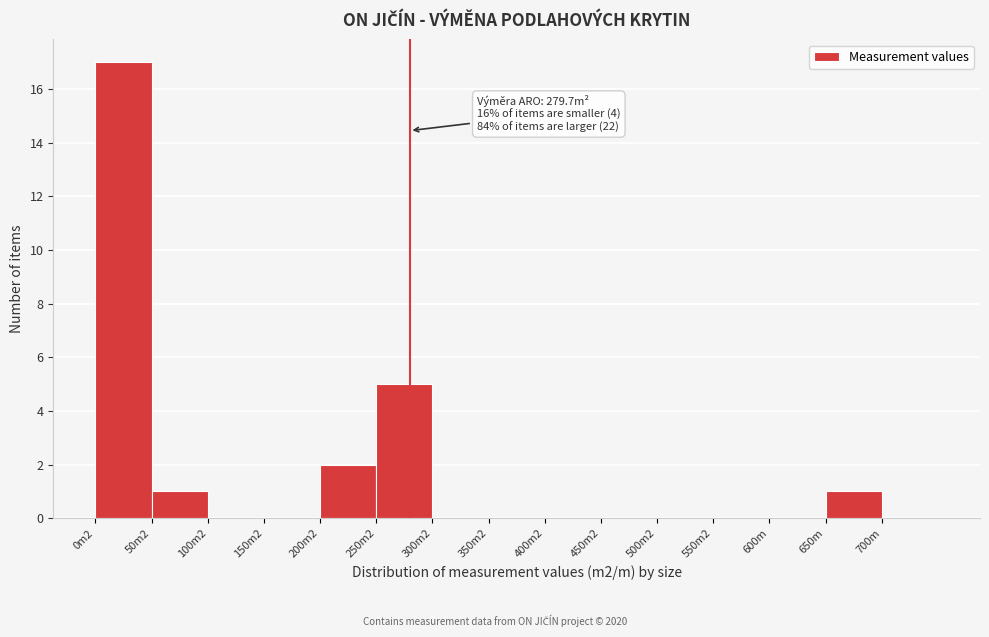

Reading left to right, list all the values displayed in this chart.

0m2=17	50m2=1	100m2=0	150m2=0	200m2=2	250m2=5	300m2=0	350m2=0	400m2=0	450m2=0	500m2=0	550m2=0	600m=0	650m=1	700m=0